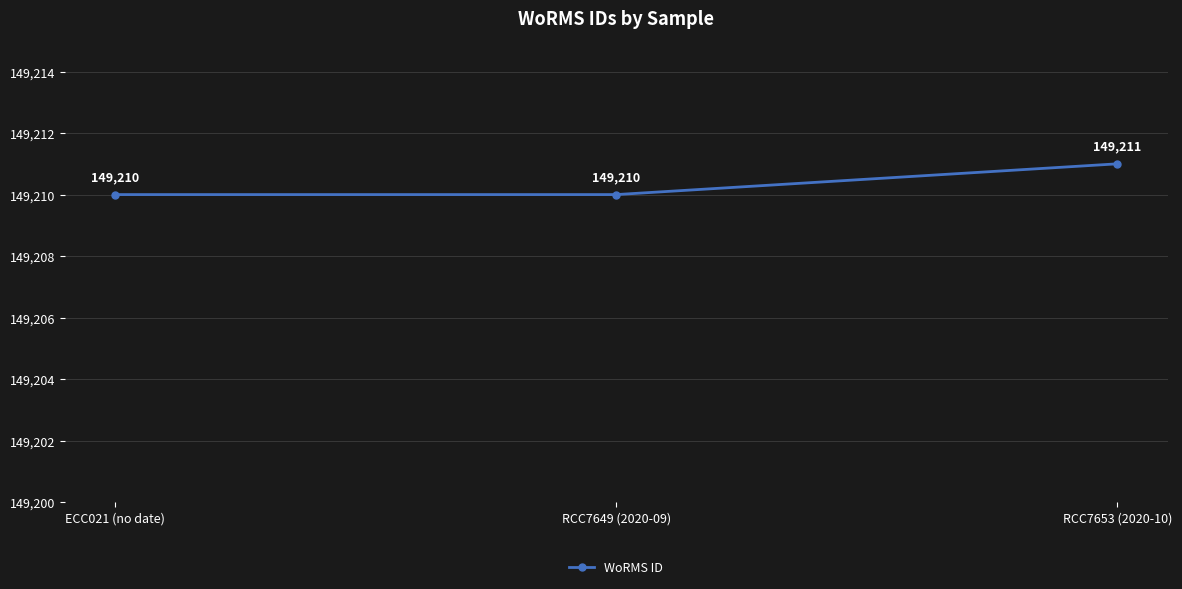

What is the value of the 1st point from the left?

149210